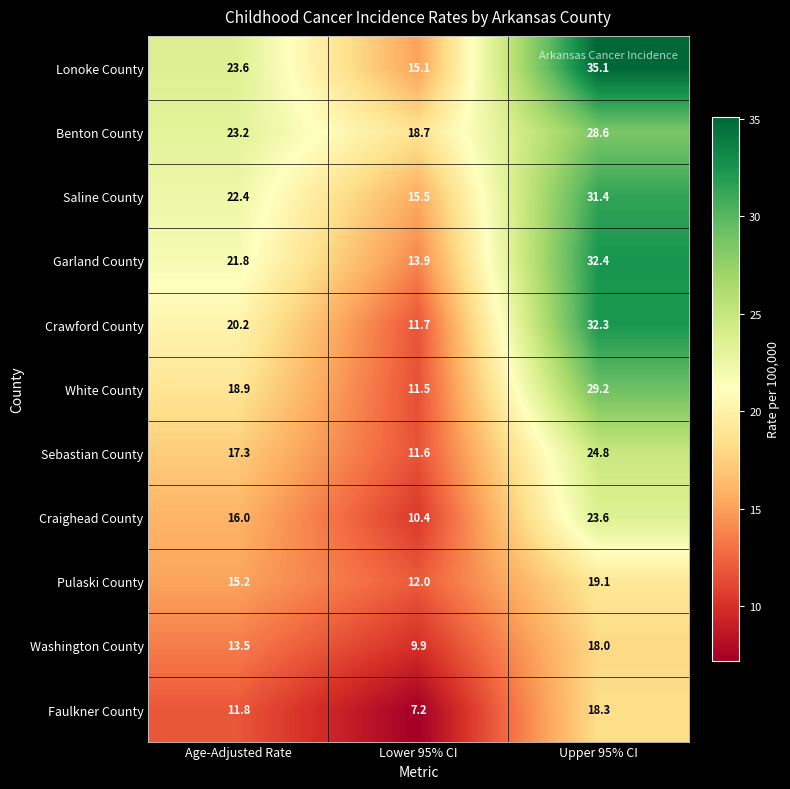

Read the Saline County value at Upper 95% CI.

31.4